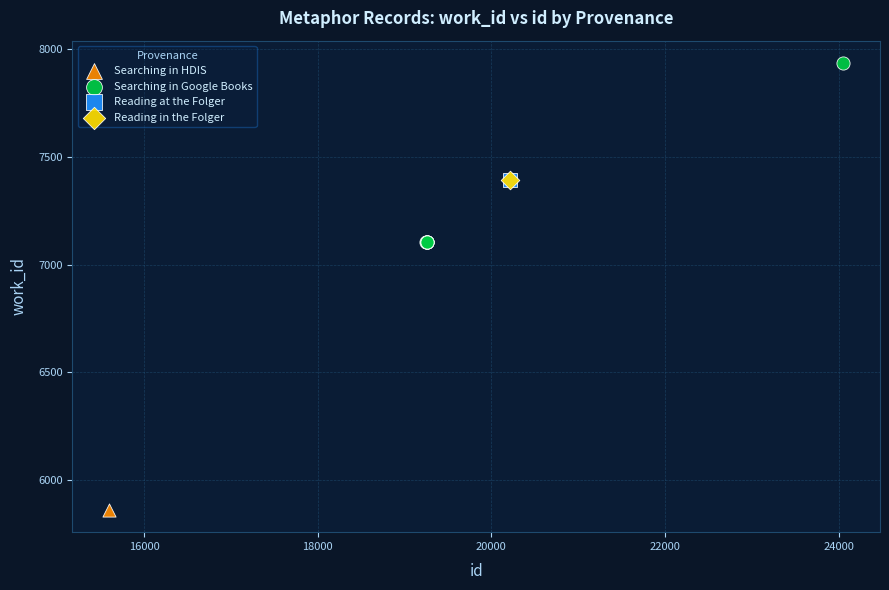

What are all the series names shown in the legend?

Searching in HDIS, Searching in Google Books, Reading at the Folger, Reading in the Folger